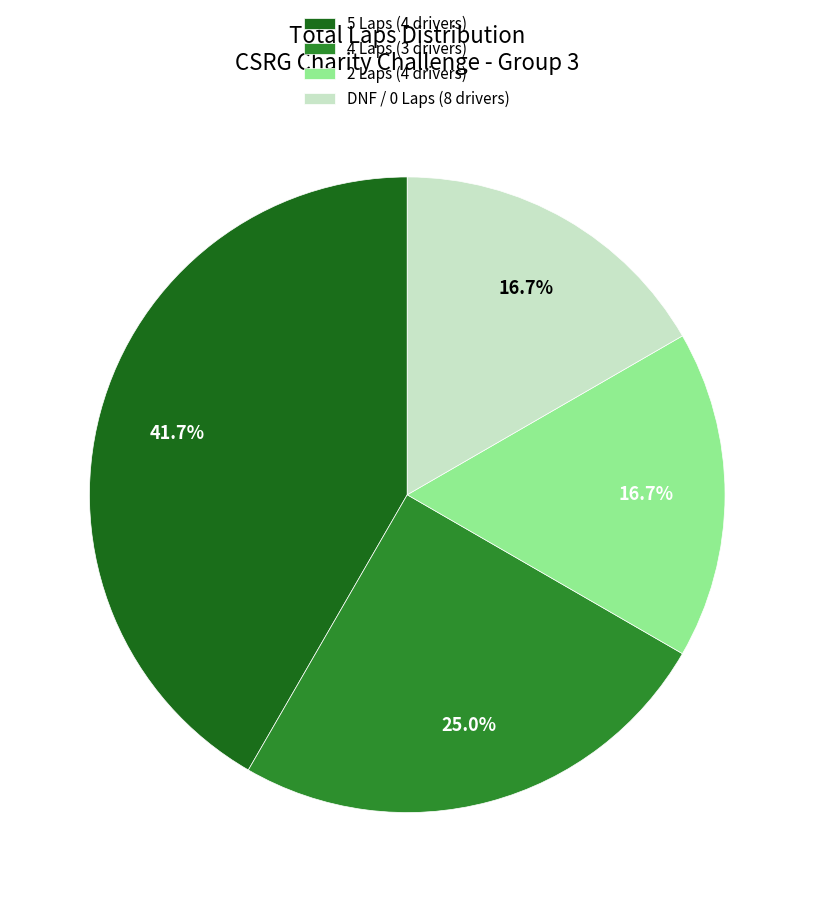

Do 2 Laps (4 drivers) and 5 Laps (4 drivers) together represent more than half of the pie?

Yes